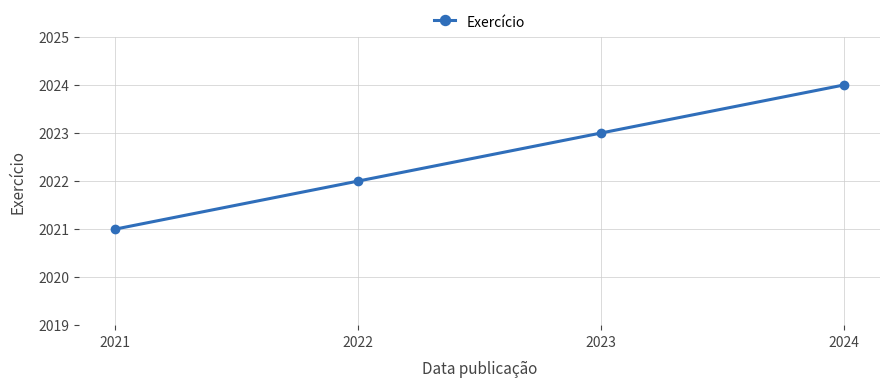

True or false: the data shows 2024 at 2024.

True